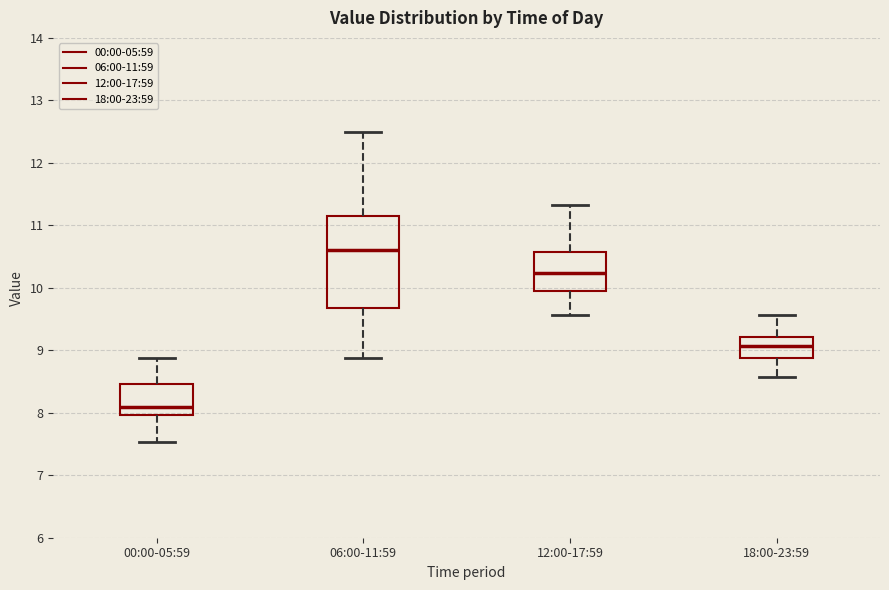

Reading left to right, transcribe this box plot: for each box, give where its median line is, the range the box spans, and where its two whiskers end, as read against the y-axis. The values are not printed on the chart, so give them approximately, as read against the axis.

00:00-05:59: median 8.1, box 8.0 to 8.5, whiskers 7.5 to 8.9
06:00-11:59: median 10.6, box 9.7 to 11.2, whiskers 8.9 to 12.5
12:00-17:59: median 10.2, box 9.9 to 10.6, whiskers 9.6 to 11.3
18:00-23:59: median 9.1, box 8.9 to 9.2, whiskers 8.6 to 9.6